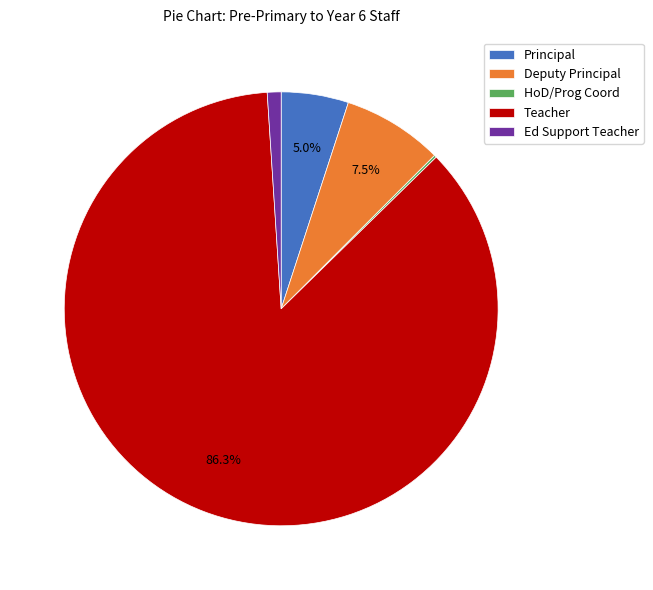

Is it true that Teacher is 86% of the pie?

True